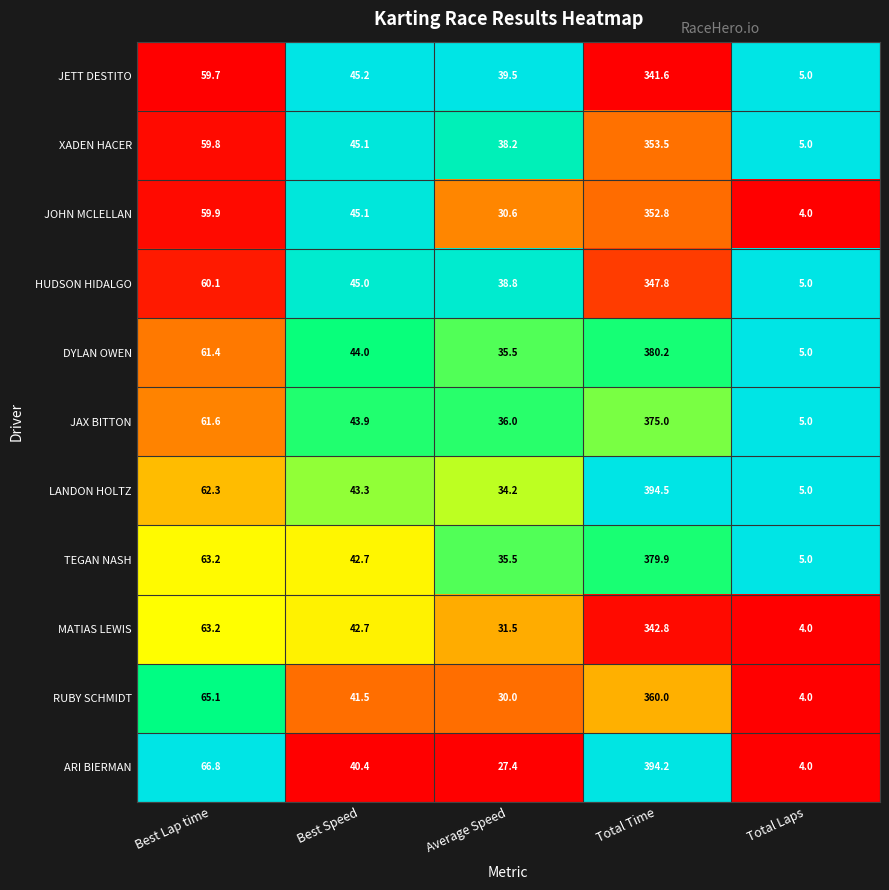

Which category has the highest value across all series?

Total Time